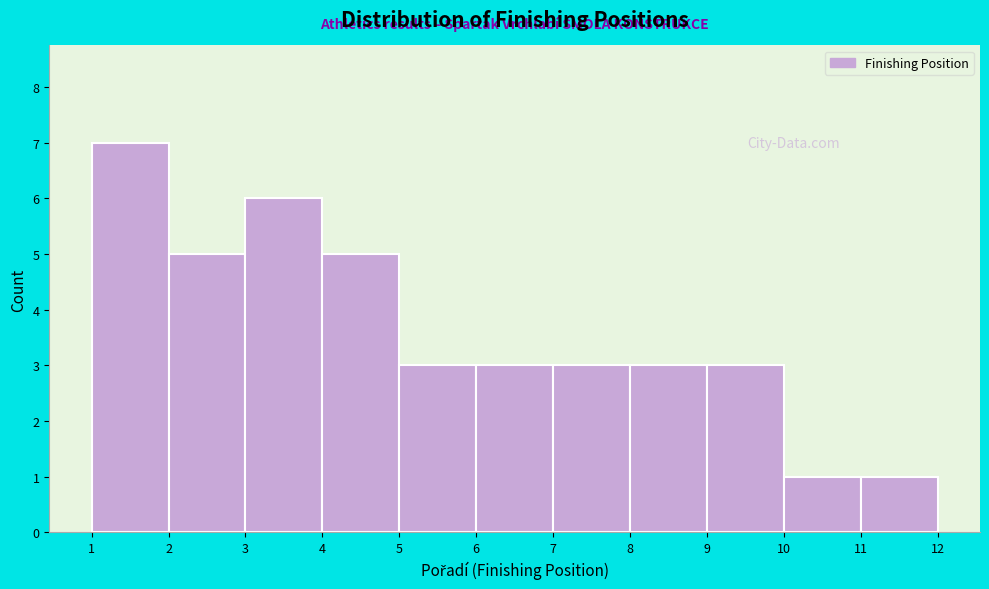

How tall is the bar that spans 4 to 5 on the x-axis? The values are not printed on the chart, so give them approximately, as read against the axis.

5